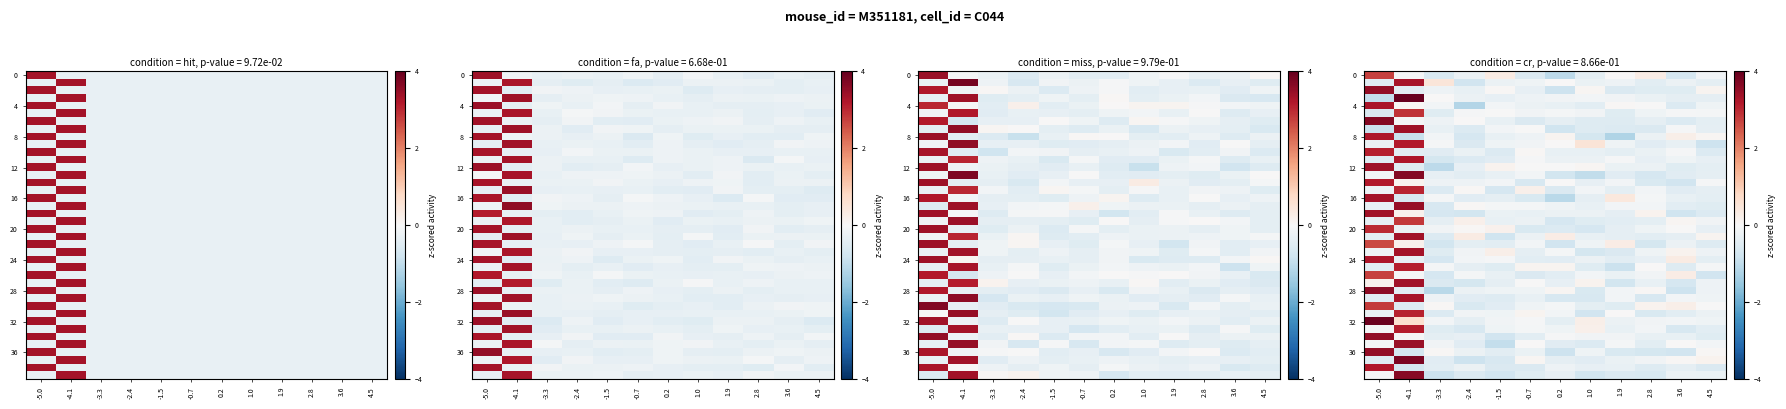

At which category is the sum across all series the highest?

-4.1